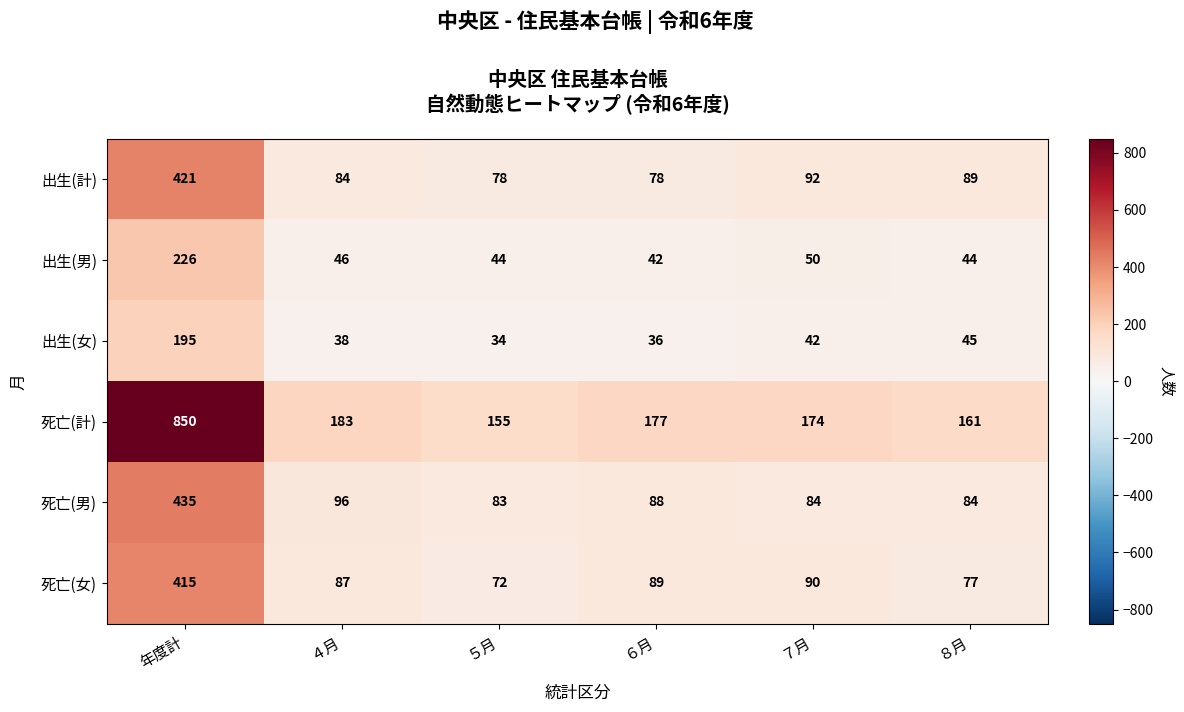

The 死亡(男) series shows 48 at ５月. True or false?

False